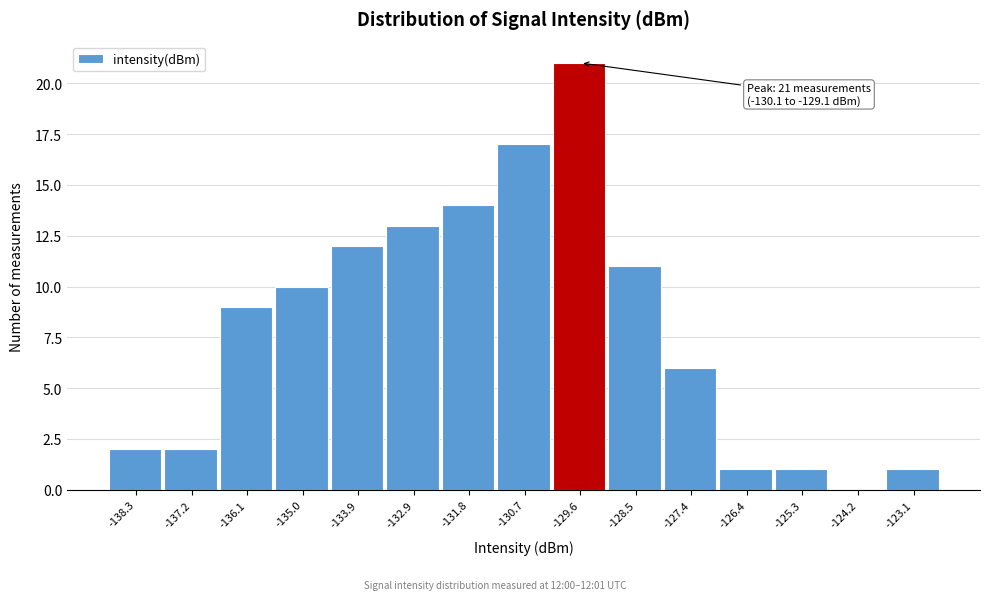

Over which range of the x-axis is the bar tallest?

-130.2 to -129.0